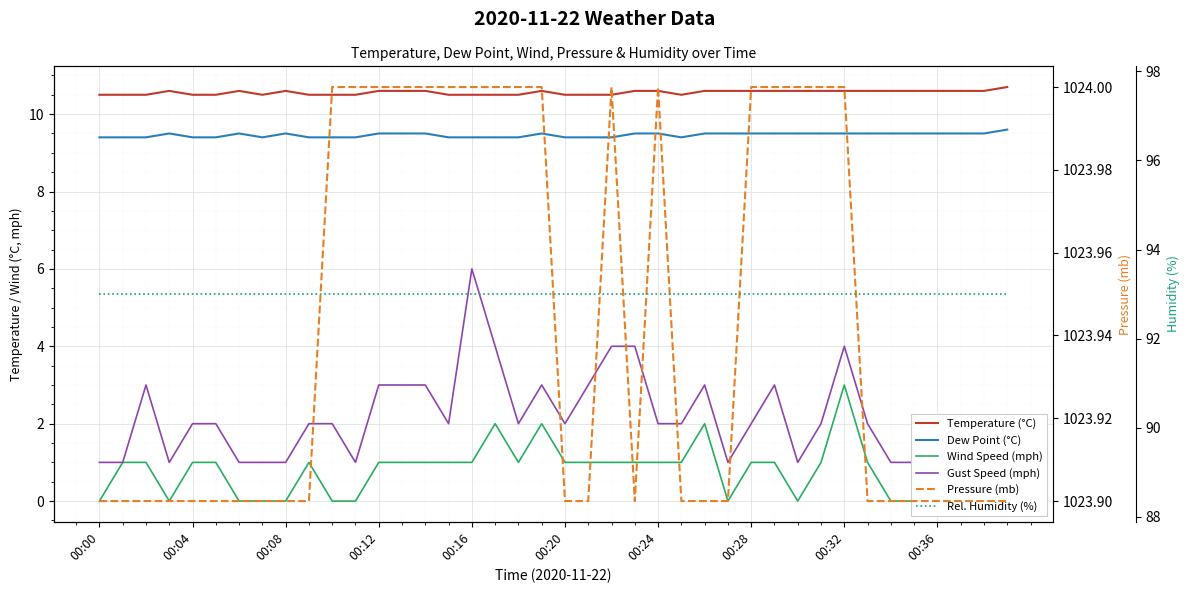

How many Pressure (mb) values are between 1023 and 1024?

40